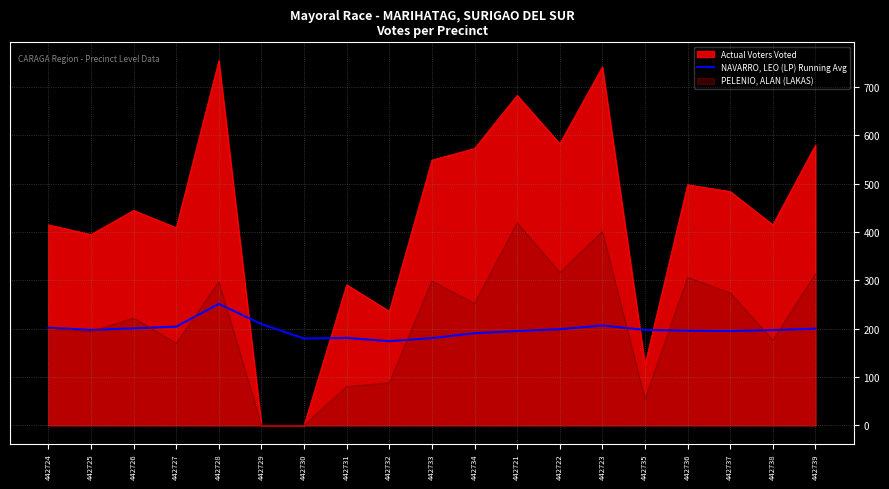

True or false: the data shows 202.0 at 442724.

True